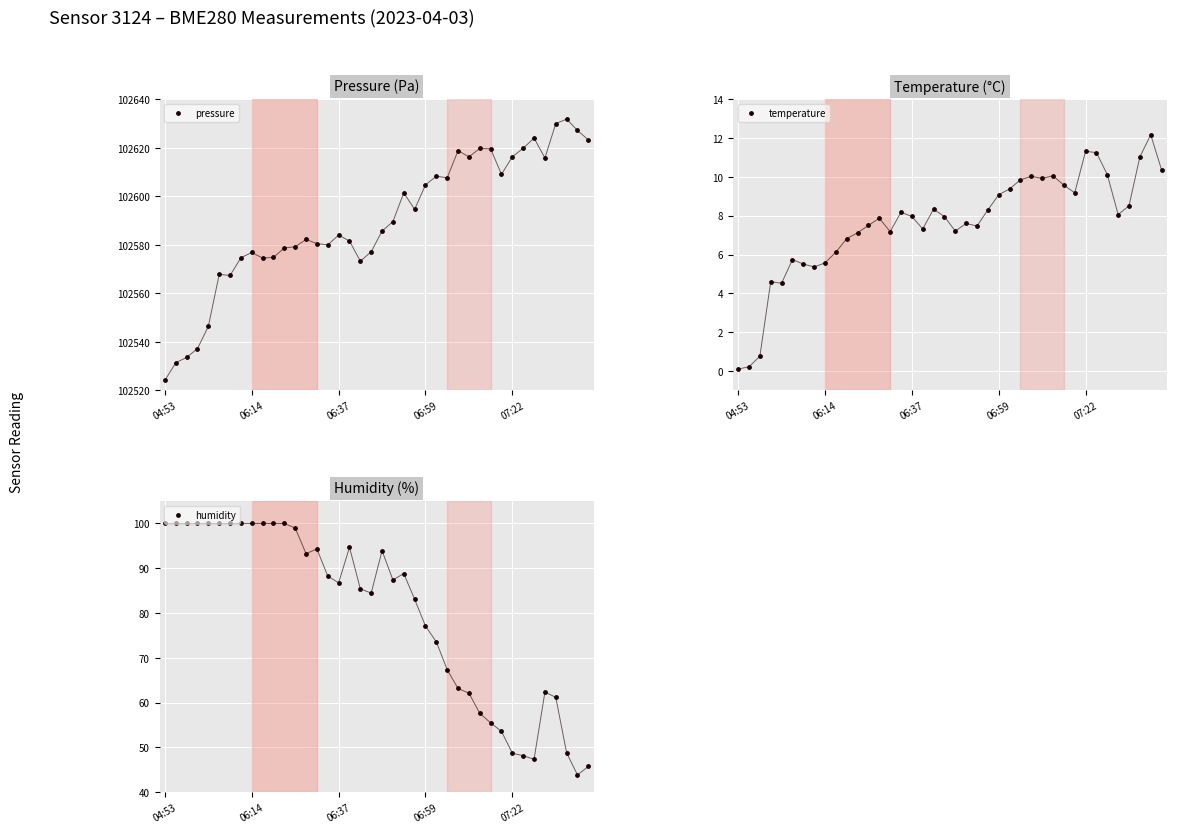

What is the total value across all series at 19?

102669.6